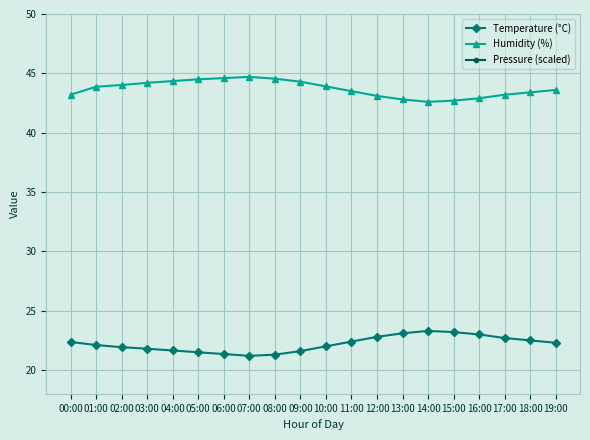

What is the difference between the highest and lowest values at 11:00?

36.5